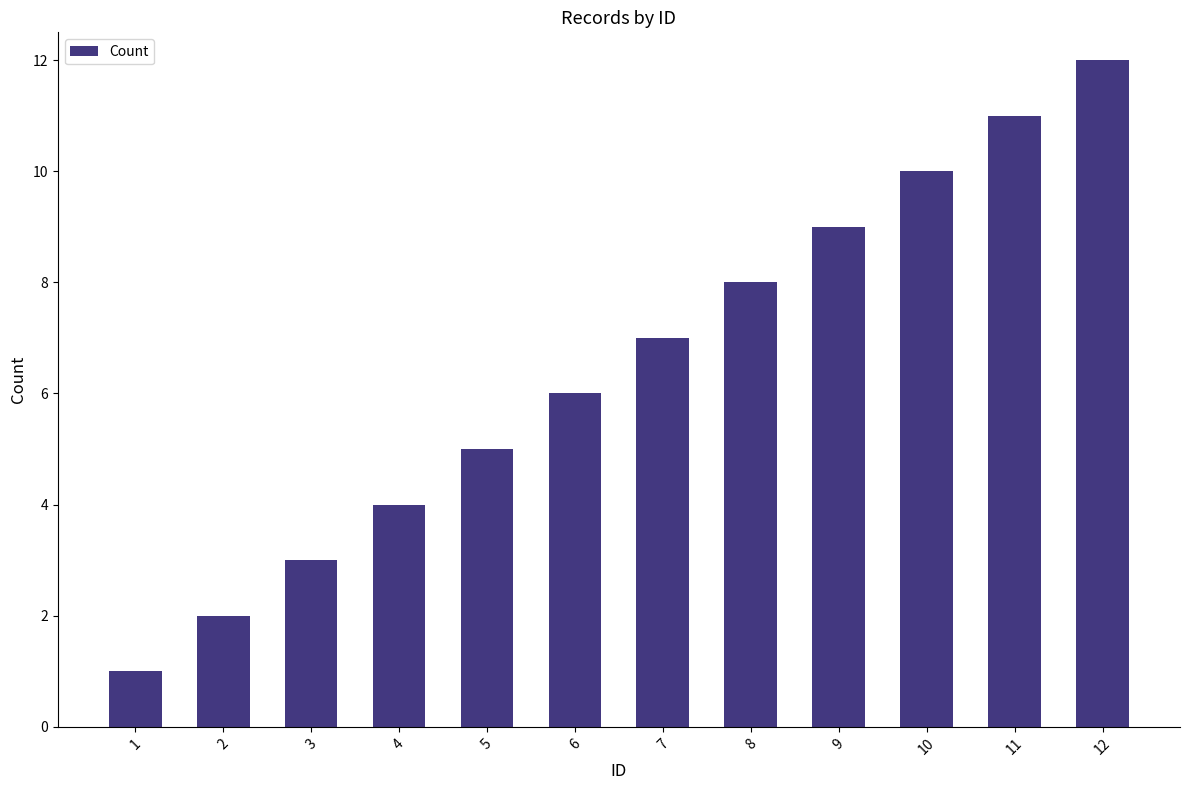

How many series are shown in this chart?

1